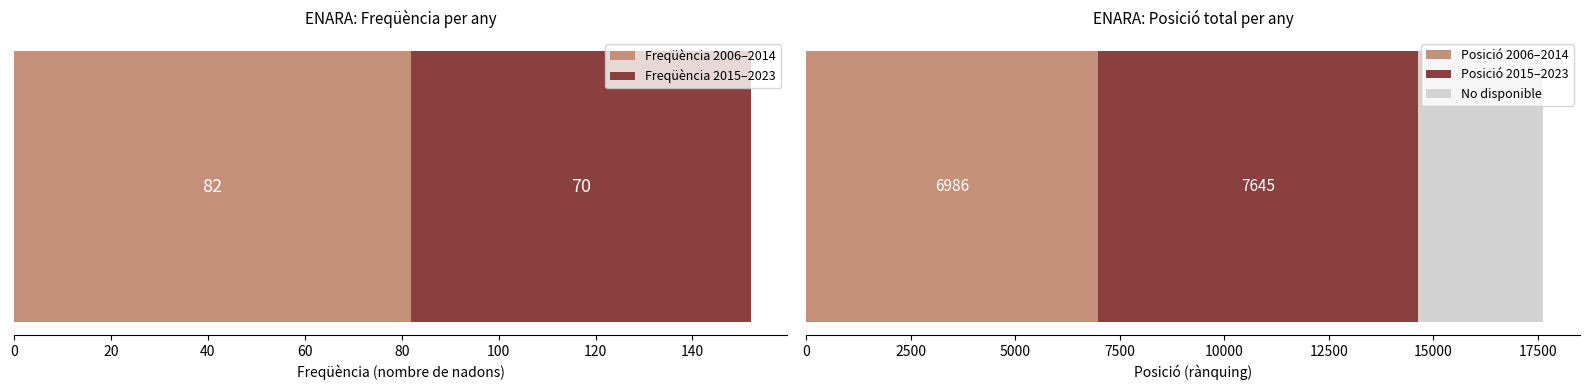

What is the highest value of the Freqüència 2006–2014 series?

82